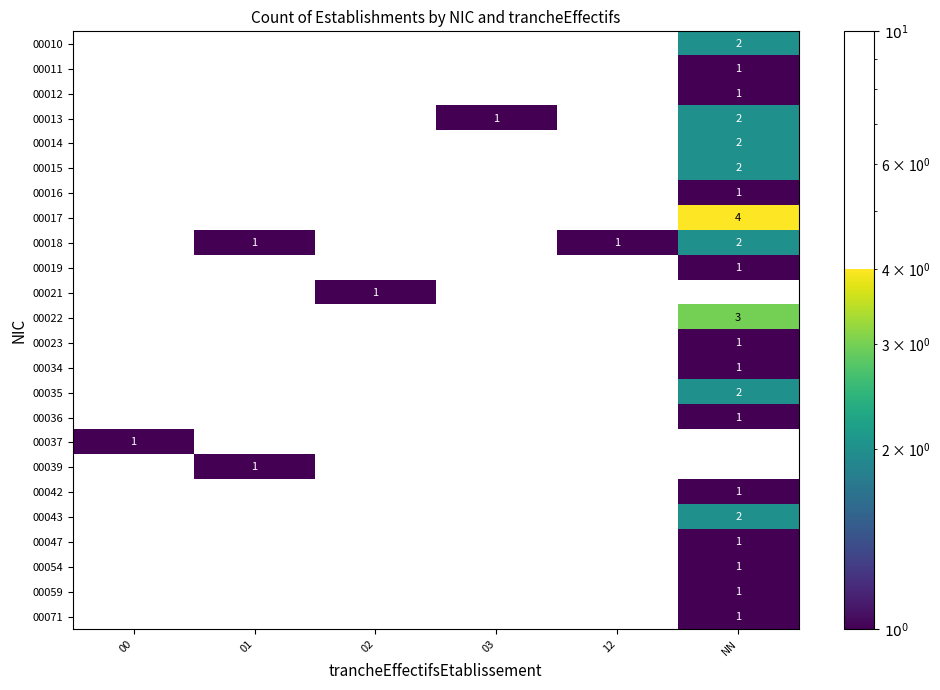

How many 00010 values are between 0 and 1?

5